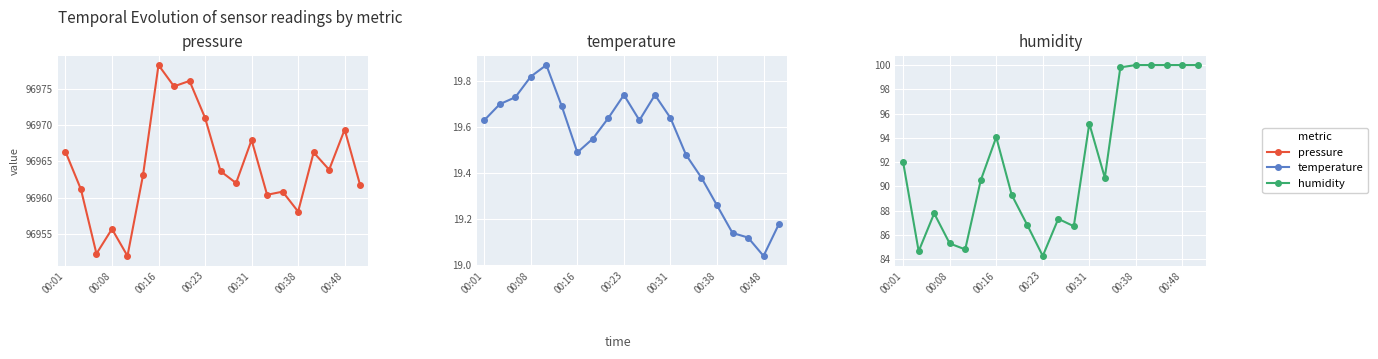

Rank the series by their maximum value, from lowest to highest.

temperature, humidity, pressure